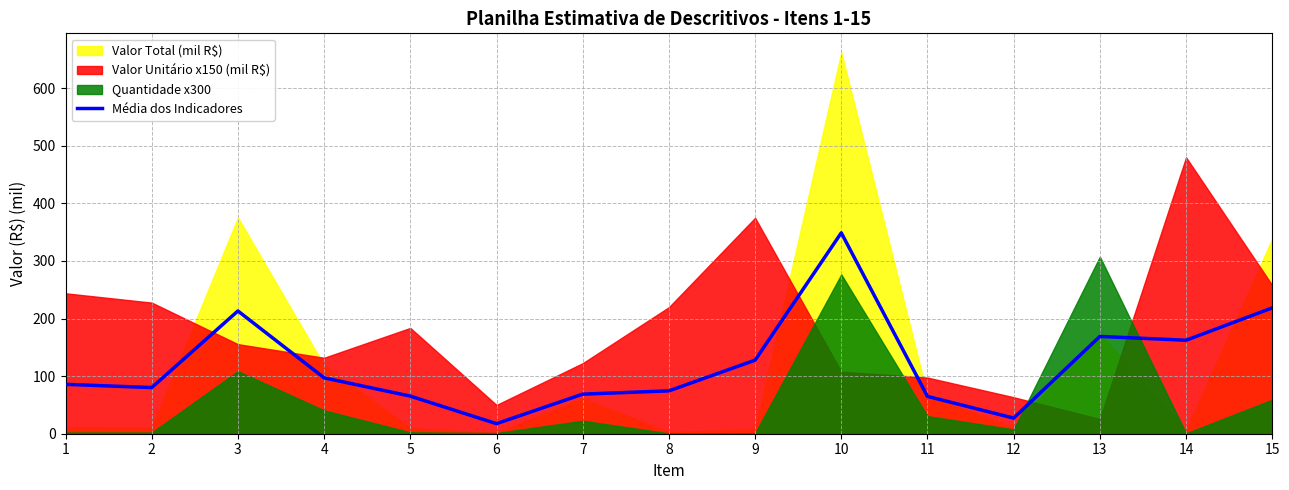

How many interior local valleys (lower than both neighbors) does the data have?

4